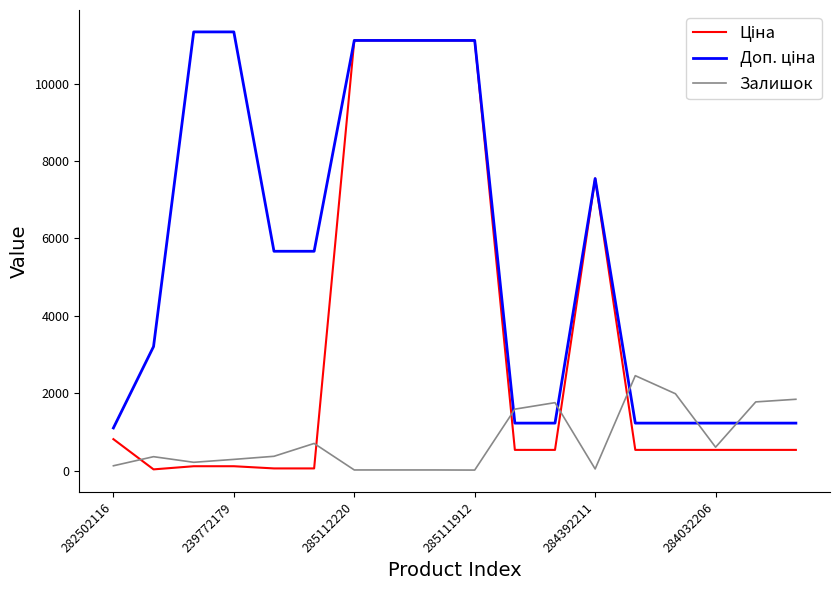

What is the maximum value shown in the chart?

11334.0